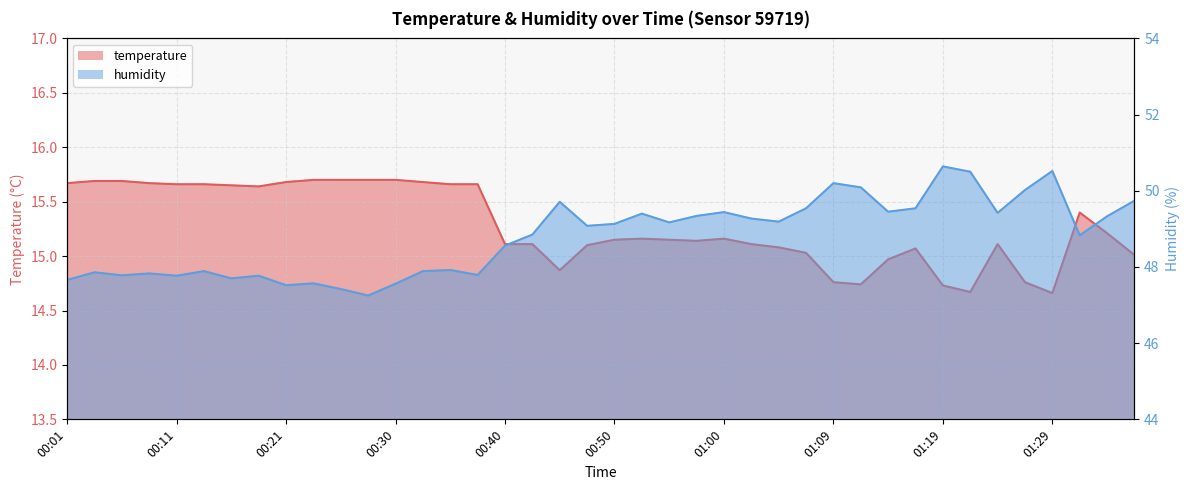

Is it true that temperature equals 15.1 at 00:40?

True